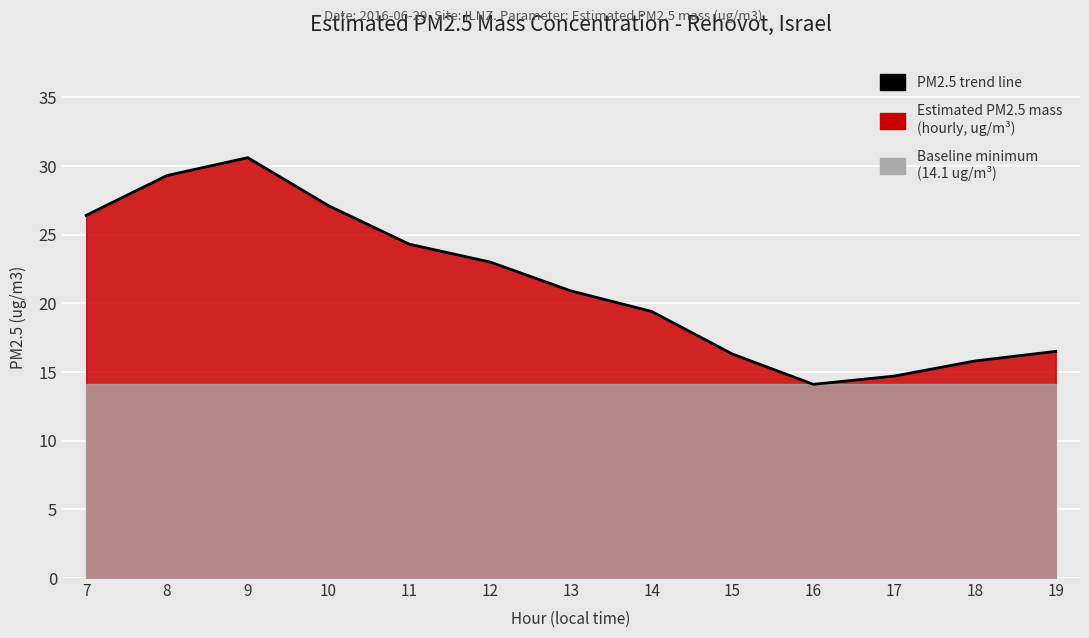

Where is the data nearest to the value 22?

12